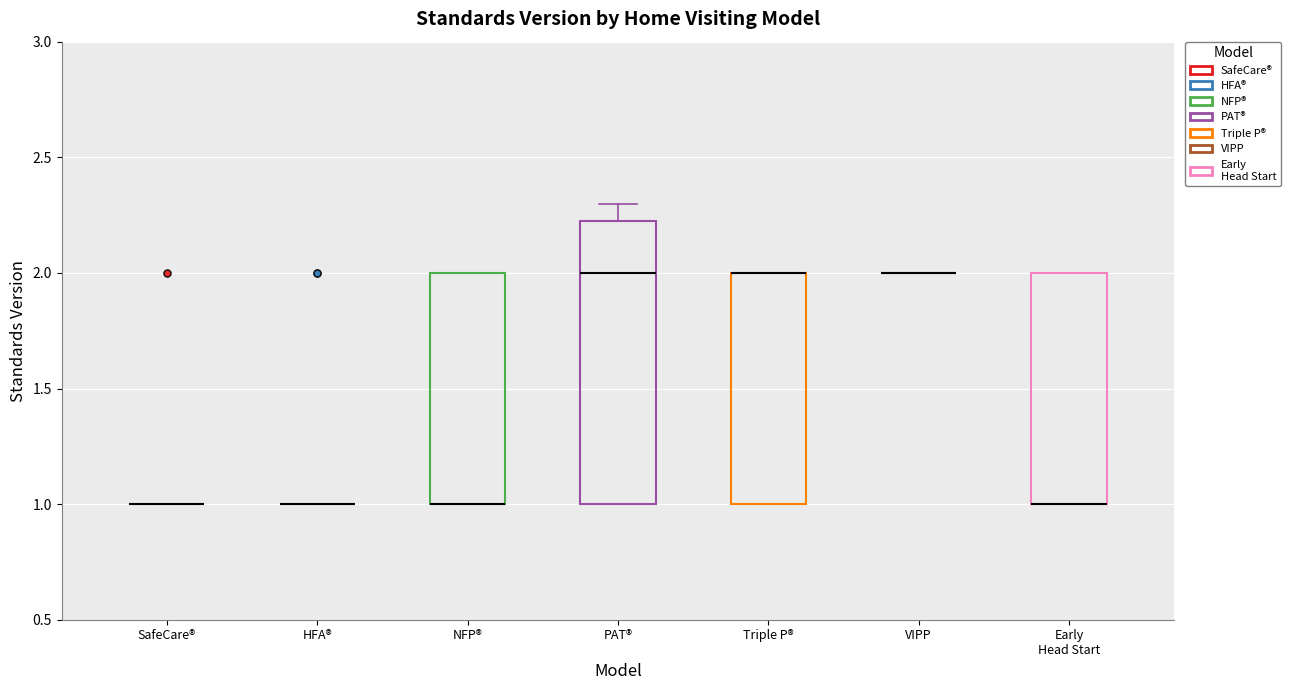

Where is the lower edge of the box for Triple P® on the y-axis? The values are not printed on the chart, so give them approximately, as read against the axis.

1.00